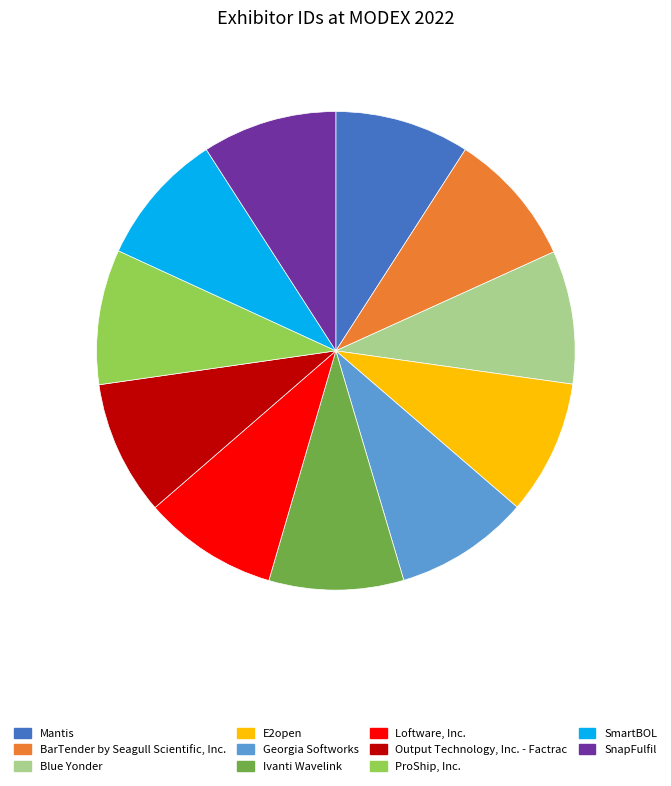

Combined, do Ivanti Wavelink and Mantis account for over 50%?

No